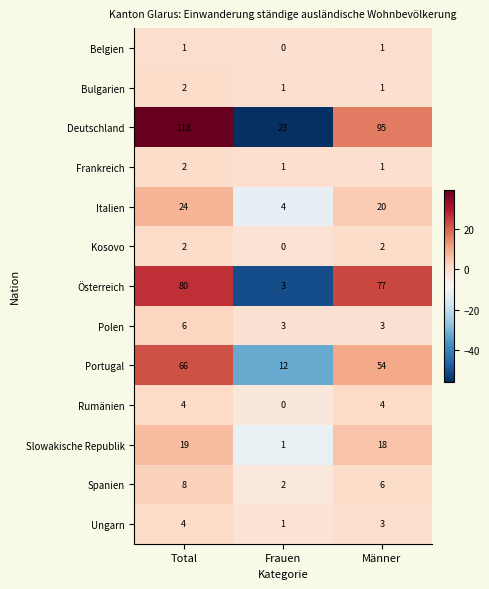

How many data points in Deutschland are less than 95?

1